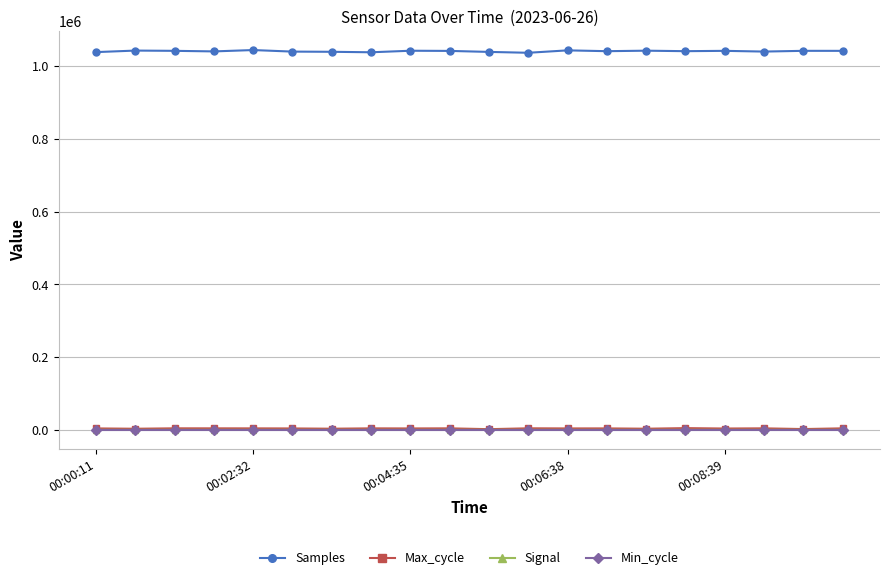

Which series has the largest range (max minus min)?

Samples